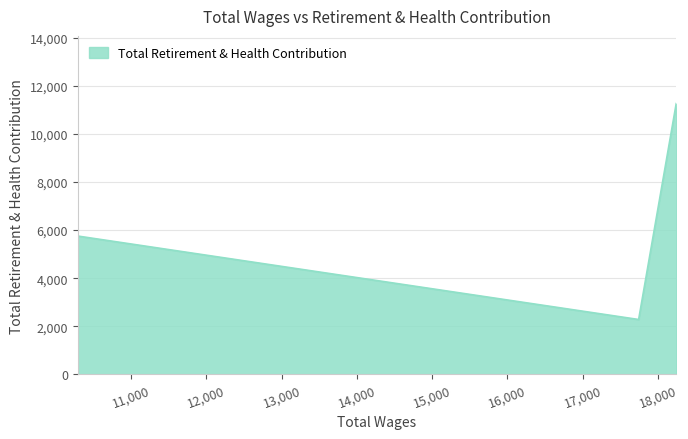

What is the difference between the maximum and minimum values?

8979